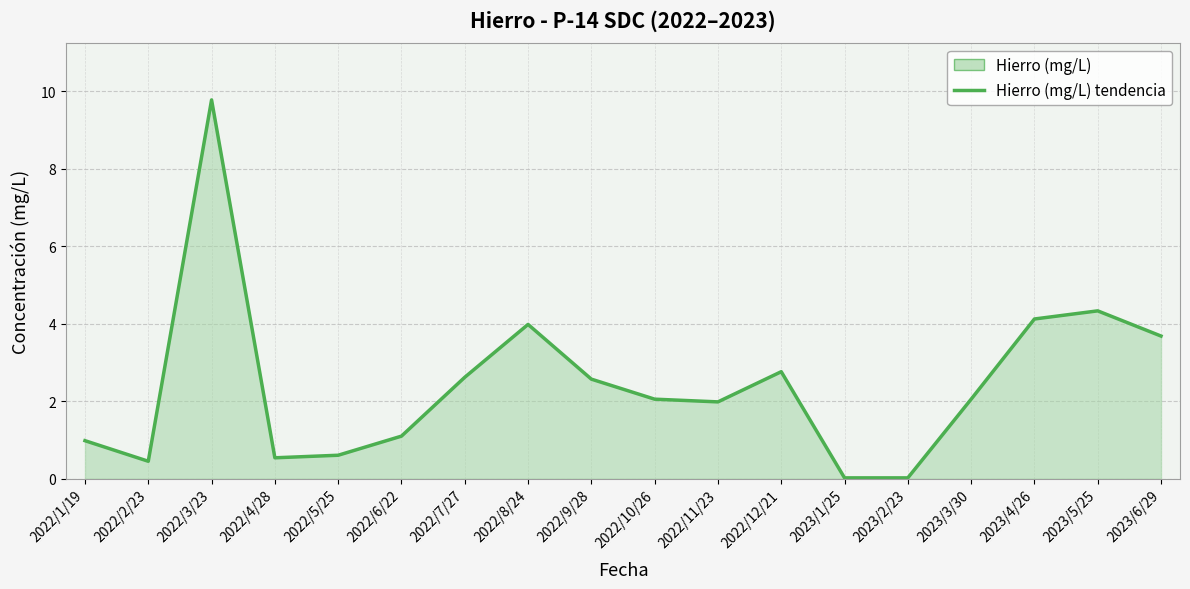

What is the change in value from 2022/1/19 to 2022/10/26?

+1.1